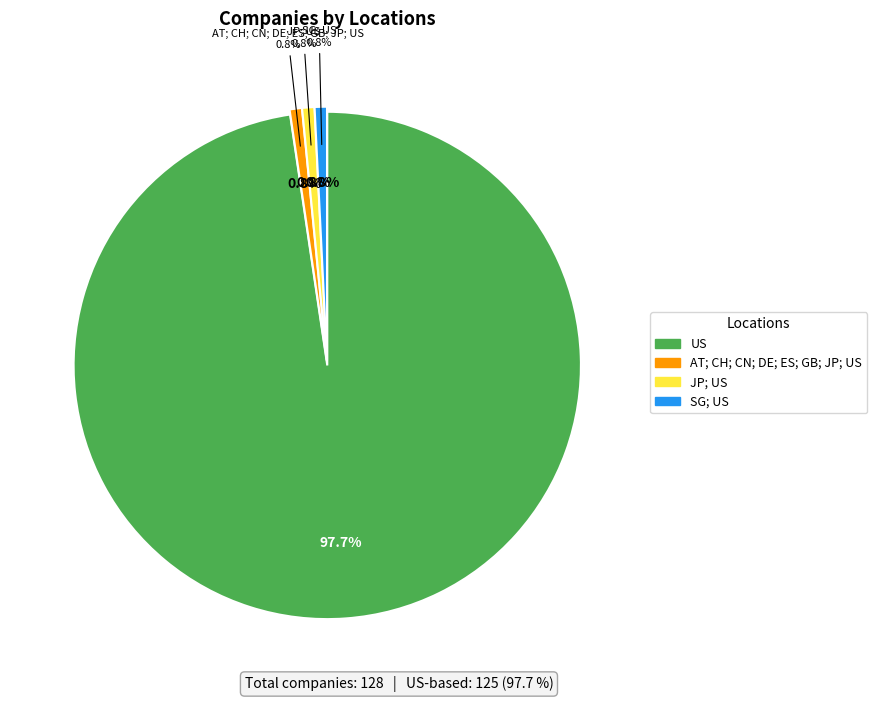

Does SG; US account for over 50% of the chart?

No